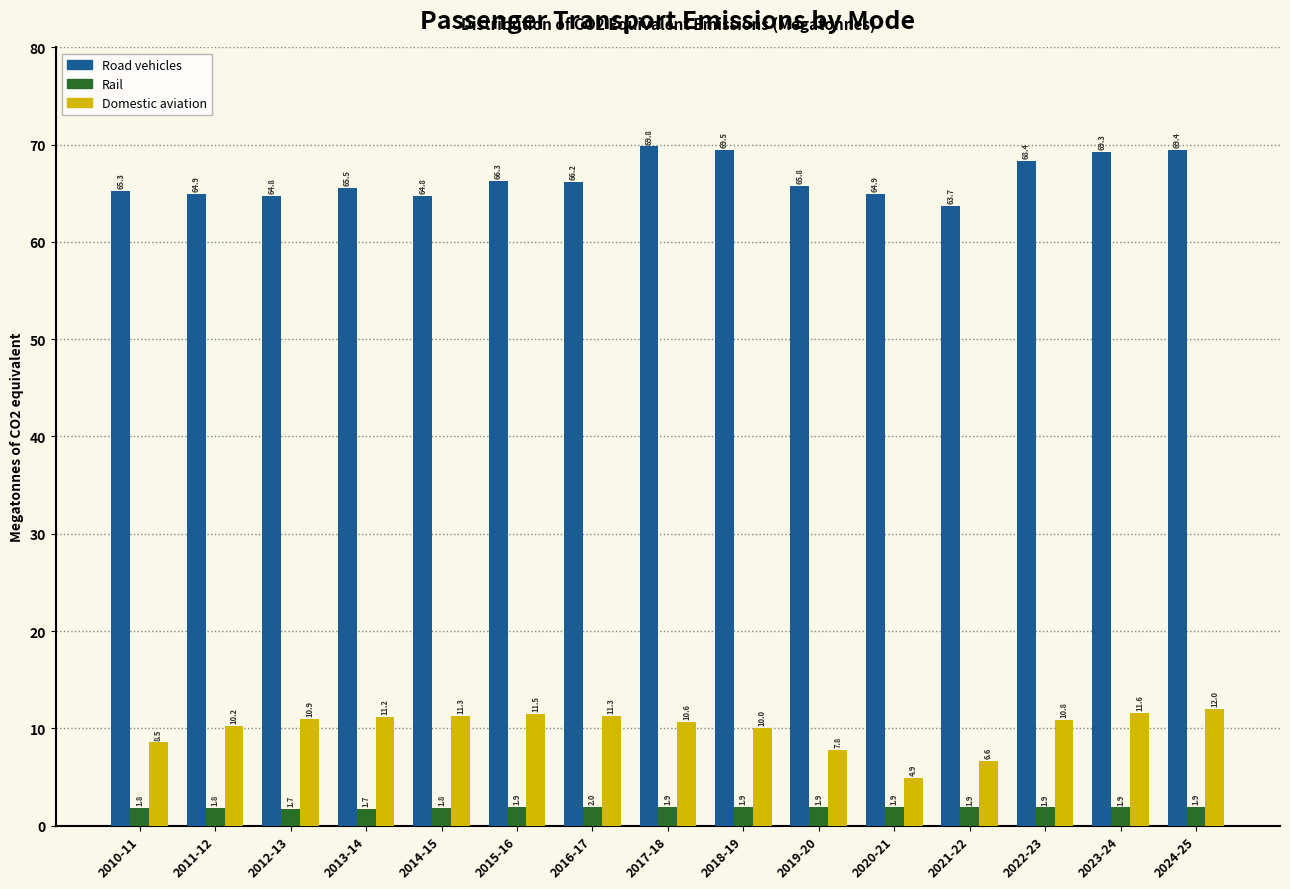

Reading left to right, what are all the values shown in this chart?

Road vehicles: 2010-11=65.3	2011-12=64.9	2012-13=64.8	2013-14=65.5	2014-15=64.8	2015-16=66.3	2016-17=66.2	2017-18=69.8	2018-19=69.5	2019-20=65.8	2020-21=64.9	2021-22=63.7	2022-23=68.4	2023-24=69.3	2024-25=69.4
Rail: 2010-11=1.8	2011-12=1.8	2012-13=1.7	2013-14=1.7	2014-15=1.8	2015-16=1.9	2016-17=2.0	2017-18=1.9	2018-19=1.9	2019-20=1.9	2020-21=1.9	2021-22=1.9	2022-23=1.9	2023-24=1.9	2024-25=1.9
Domestic aviation: 2010-11=8.5	2011-12=10.2	2012-13=10.9	2013-14=11.2	2014-15=11.3	2015-16=11.5	2016-17=11.3	2017-18=10.6	2018-19=10.0	2019-20=7.8	2020-21=4.9	2021-22=6.6	2022-23=10.8	2023-24=11.6	2024-25=12.0